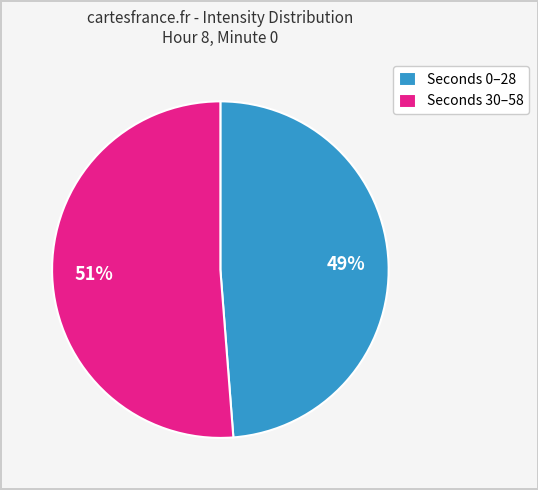

What is the majority slice?

Seconds 30–58